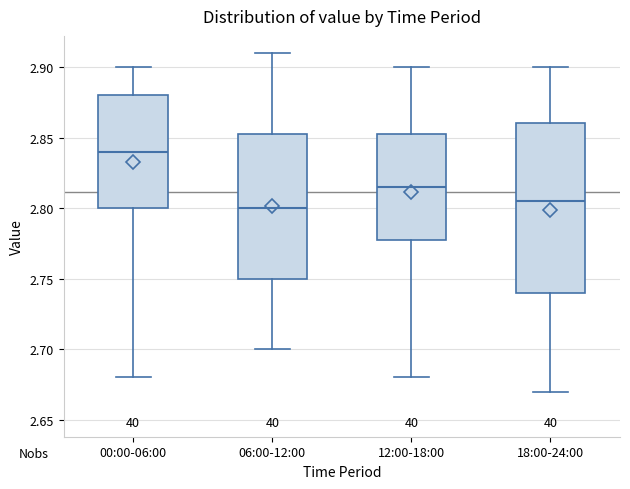

Reading left to right, read every box against the y-axis: the position of its median line, the range the box covers, and the ends of its whiskers. The values are not printed on the chart, so give them approximately, as read against the axis.

00:00-06:00: median 2.840, box 2.800 to 2.880, whiskers 2.680 to 2.900
06:00-12:00: median 2.800, box 2.750 to 2.855, whiskers 2.700 to 2.910
12:00-18:00: median 2.815, box 2.780 to 2.855, whiskers 2.680 to 2.900
18:00-24:00: median 2.805, box 2.740 to 2.860, whiskers 2.670 to 2.900